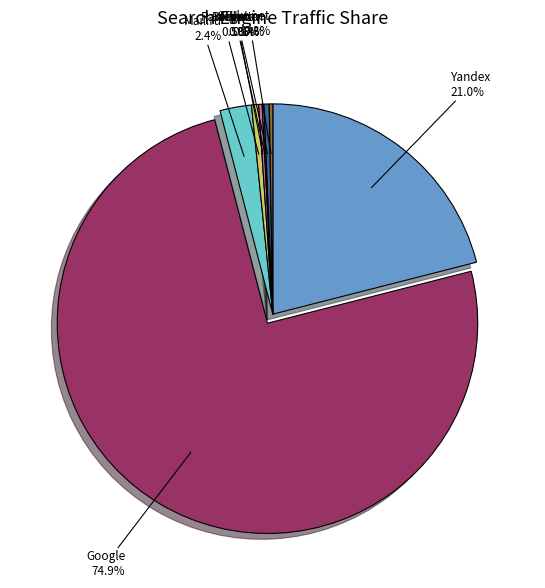

Is there any slice that represents more than half of the pie?

Yes